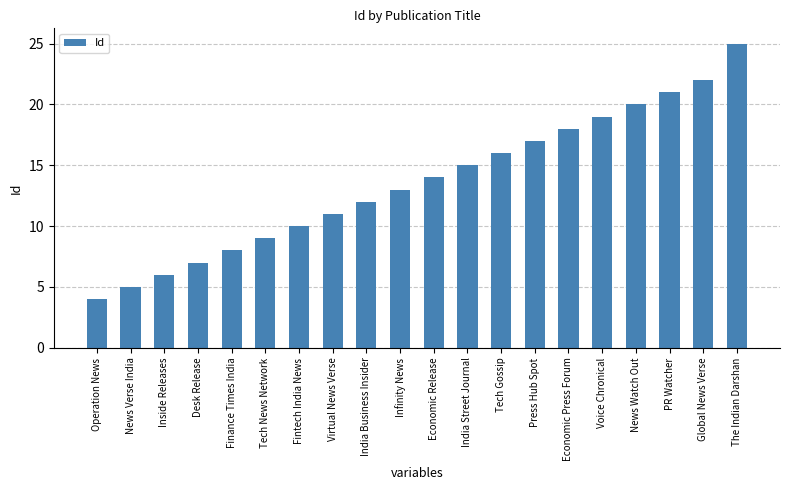

Reading left to right, transcribe all the data shown in this chart.

4	5	6	7	8	9	10	11	12	13	14	15	16	17	18	19	20	21	22	25